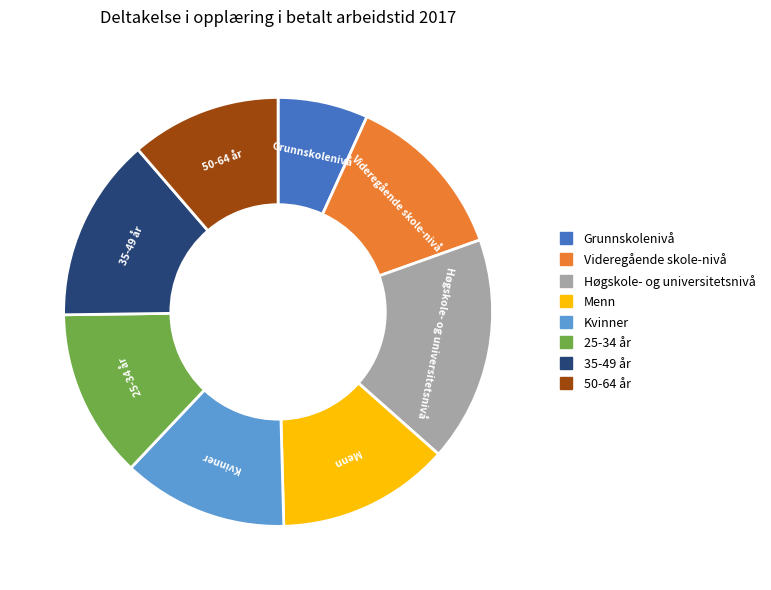

Which category has the smallest portion of the pie?

Grunnskolenivå